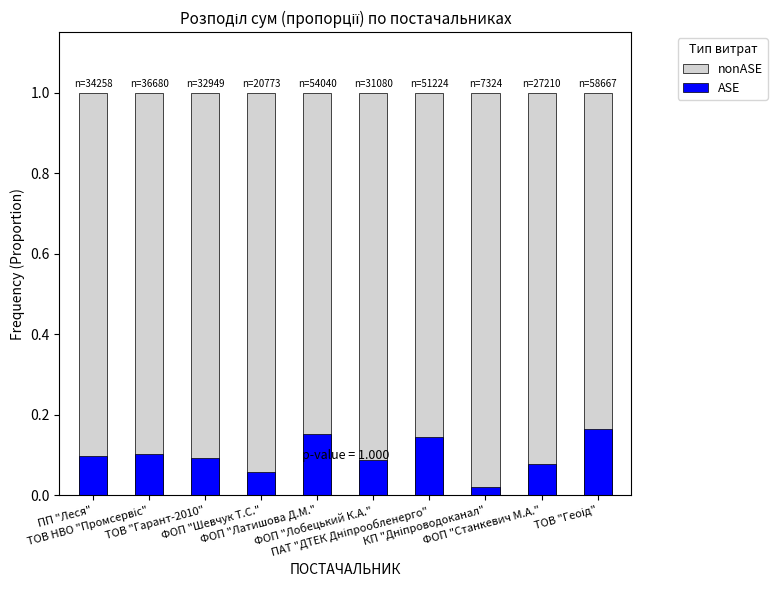

What is the label of the 6th bar from the right?

ФОП "Латишова Д.М."